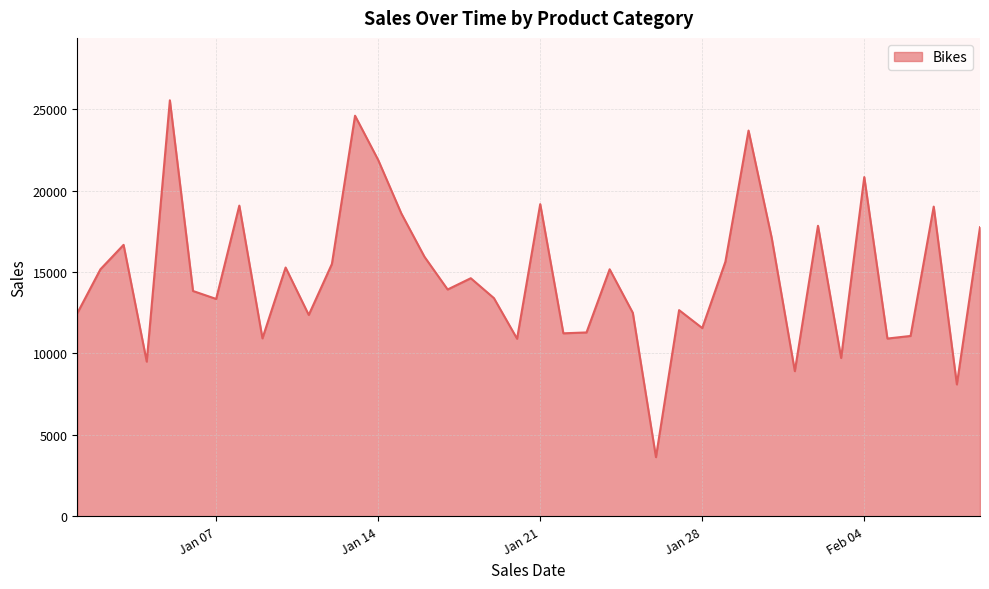

What is the maximum value shown in the chart?

25542